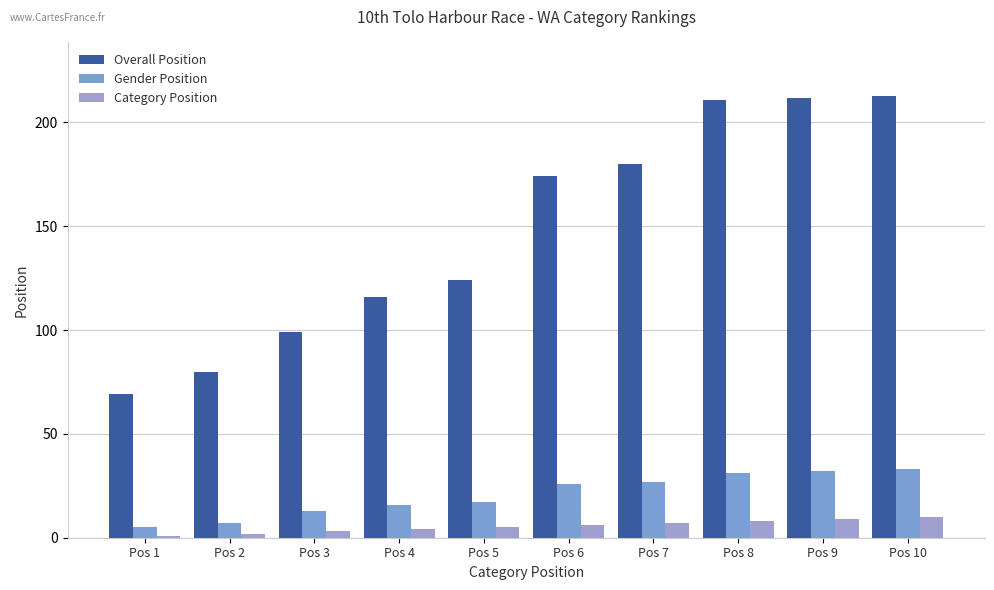

What is the average value of the Overall Position series?

148